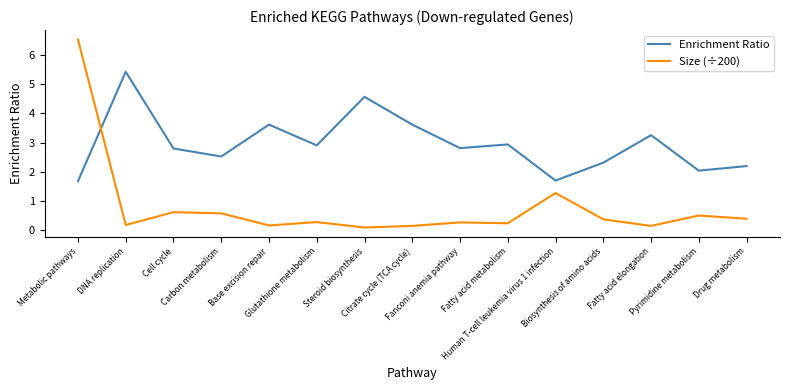

Which series has the widest spread of values?

Size (÷200)